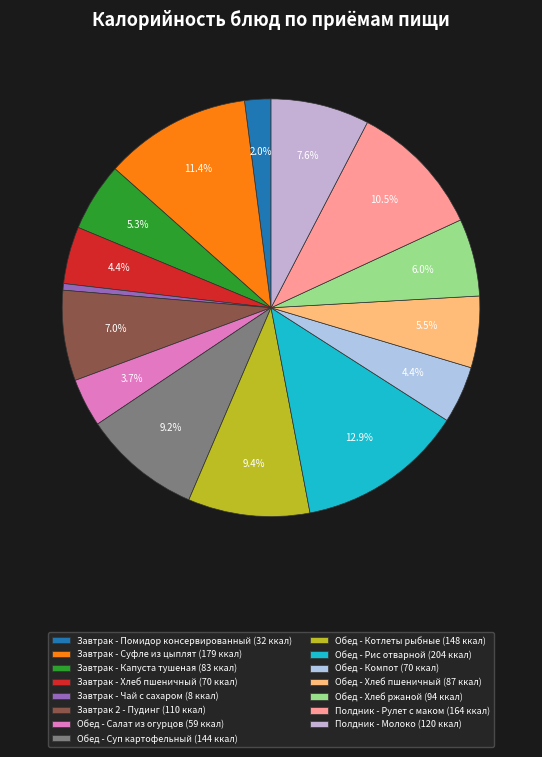

Which slice is the largest?

Обед - Рис отварной